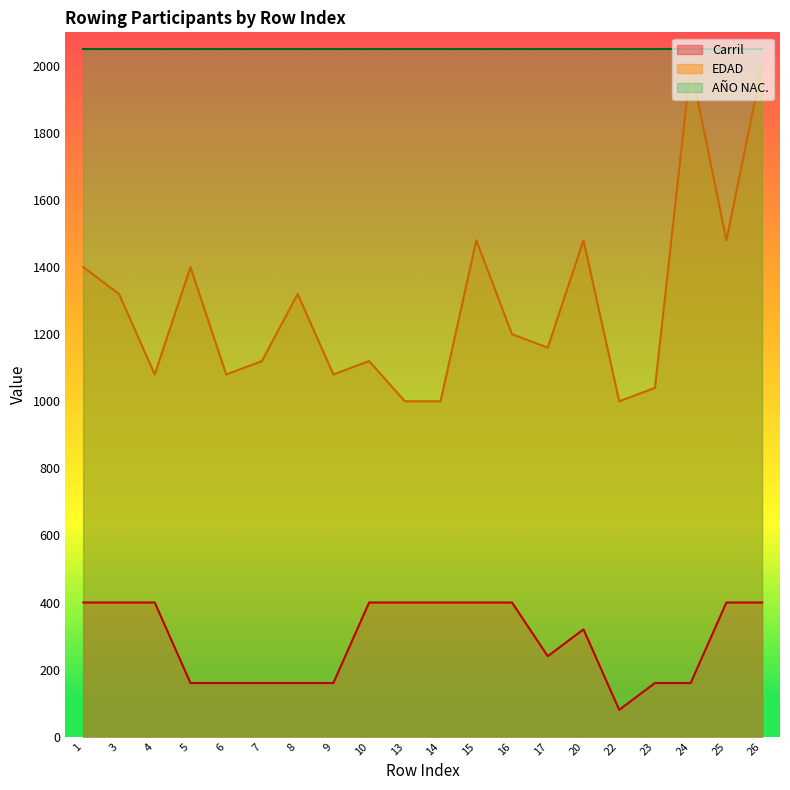

What is the minimum value for EDAD?

1000